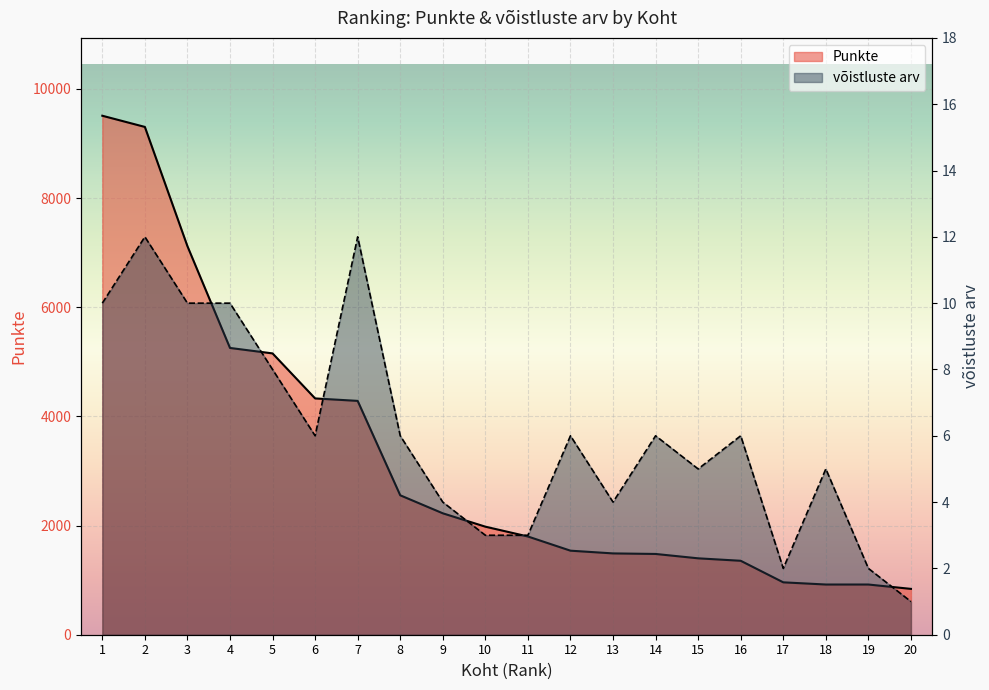

How many distinct data groups are displayed?

2